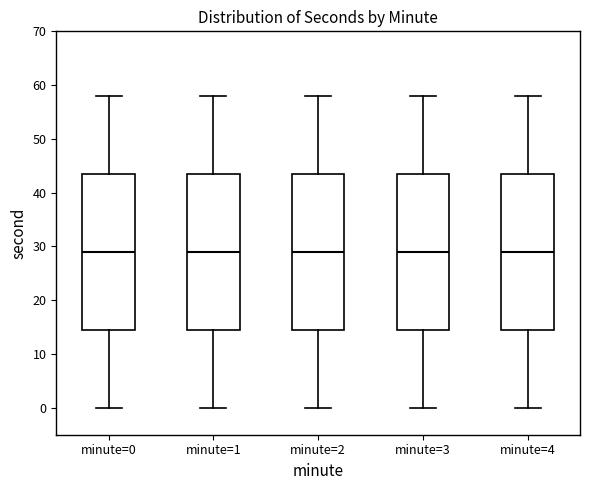

Where does the lower whisker of the box for minute=4 end on the y-axis? The values are not printed on the chart, so give them approximately, as read against the axis.

0